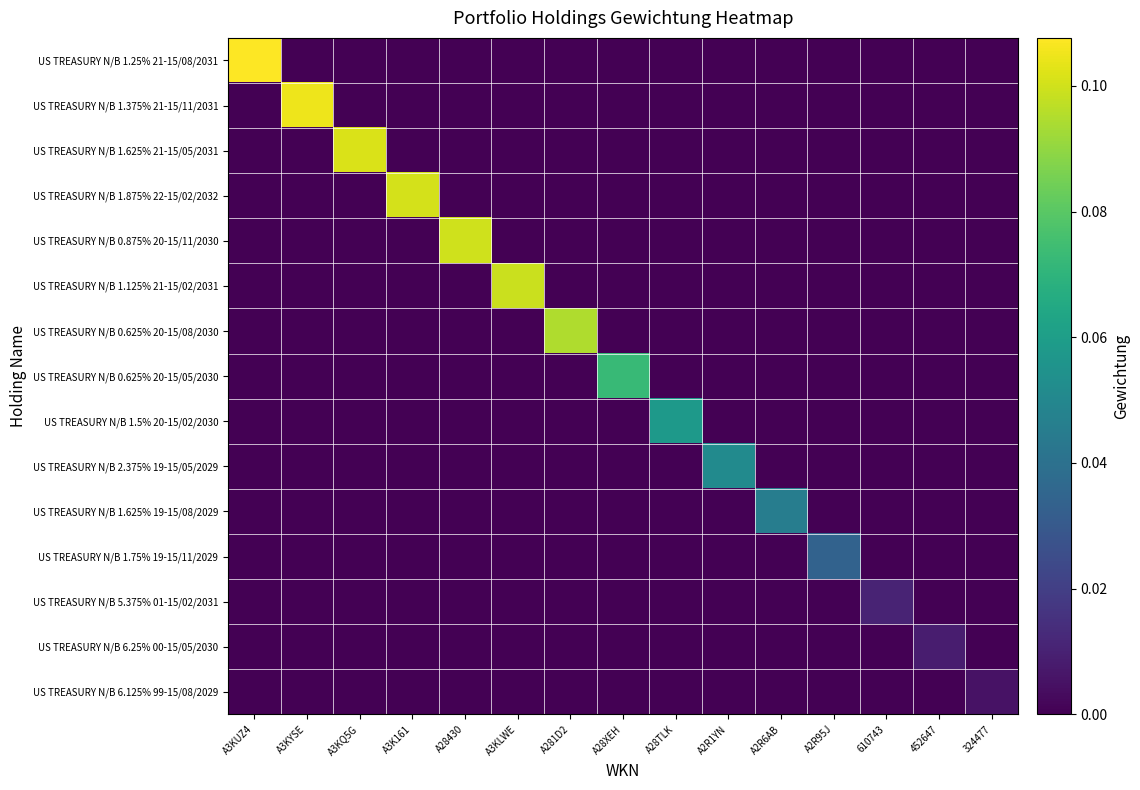

Reading left to right, transcribe all the data shown in this chart.

US TREASURY N/B 1.25% 21-15/08/2031: A3KUZ4=0.1	A3KYSE=0.0	A3KQ5G=0.0	A3K161=0.0	A28430=0.0	A3KLWE=0.0	A281D2=0.0	A28XEH=0.0	A28TLK=0.0	A2R1YN=0.0	A2R6AB=0.0	A2R95J=0.0	610743=0.0	452647=0.0	324477=0.0
US TREASURY N/B 1.375% 21-15/11/2031: A3KUZ4=0.0	A3KYSE=0.1	A3KQ5G=0.0	A3K161=0.0	A28430=0.0	A3KLWE=0.0	A281D2=0.0	A28XEH=0.0	A28TLK=0.0	A2R1YN=0.0	A2R6AB=0.0	A2R95J=0.0	610743=0.0	452647=0.0	324477=0.0
US TREASURY N/B 1.625% 21-15/05/2031: A3KUZ4=0.0	A3KYSE=0.0	A3KQ5G=0.1	A3K161=0.0	A28430=0.0	A3KLWE=0.0	A281D2=0.0	A28XEH=0.0	A28TLK=0.0	A2R1YN=0.0	A2R6AB=0.0	A2R95J=0.0	610743=0.0	452647=0.0	324477=0.0
US TREASURY N/B 1.875% 22-15/02/2032: A3KUZ4=0.0	A3KYSE=0.0	A3KQ5G=0.0	A3K161=0.1	A28430=0.0	A3KLWE=0.0	A281D2=0.0	A28XEH=0.0	A28TLK=0.0	A2R1YN=0.0	A2R6AB=0.0	A2R95J=0.0	610743=0.0	452647=0.0	324477=0.0
US TREASURY N/B 0.875% 20-15/11/2030: A3KUZ4=0.0	A3KYSE=0.0	A3KQ5G=0.0	A3K161=0.0	A28430=0.1	A3KLWE=0.0	A281D2=0.0	A28XEH=0.0	A28TLK=0.0	A2R1YN=0.0	A2R6AB=0.0	A2R95J=0.0	610743=0.0	452647=0.0	324477=0.0
US TREASURY N/B 1.125% 21-15/02/2031: A3KUZ4=0.0	A3KYSE=0.0	A3KQ5G=0.0	A3K161=0.0	A28430=0.0	A3KLWE=0.1	A281D2=0.0	A28XEH=0.0	A28TLK=0.0	A2R1YN=0.0	A2R6AB=0.0	A2R95J=0.0	610743=0.0	452647=0.0	324477=0.0
US TREASURY N/B 0.625% 20-15/08/2030: A3KUZ4=0.0	A3KYSE=0.0	A3KQ5G=0.0	A3K161=0.0	A28430=0.0	A3KLWE=0.0	A281D2=0.1	A28XEH=0.0	A28TLK=0.0	A2R1YN=0.0	A2R6AB=0.0	A2R95J=0.0	610743=0.0	452647=0.0	324477=0.0
US TREASURY N/B 0.625% 20-15/05/2030: A3KUZ4=0.0	A3KYSE=0.0	A3KQ5G=0.0	A3K161=0.0	A28430=0.0	A3KLWE=0.0	A281D2=0.0	A28XEH=0.1	A28TLK=0.0	A2R1YN=0.0	A2R6AB=0.0	A2R95J=0.0	610743=0.0	452647=0.0	324477=0.0
US TREASURY N/B 1.5% 20-15/02/2030: A3KUZ4=0.0	A3KYSE=0.0	A3KQ5G=0.0	A3K161=0.0	A28430=0.0	A3KLWE=0.0	A281D2=0.0	A28XEH=0.0	A28TLK=0.1	A2R1YN=0.0	A2R6AB=0.0	A2R95J=0.0	610743=0.0	452647=0.0	324477=0.0
US TREASURY N/B 2.375% 19-15/05/2029: A3KUZ4=0.0	A3KYSE=0.0	A3KQ5G=0.0	A3K161=0.0	A28430=0.0	A3KLWE=0.0	A281D2=0.0	A28XEH=0.0	A28TLK=0.0	A2R1YN=0.1	A2R6AB=0.0	A2R95J=0.0	610743=0.0	452647=0.0	324477=0.0
US TREASURY N/B 1.625% 19-15/08/2029: A3KUZ4=0.0	A3KYSE=0.0	A3KQ5G=0.0	A3K161=0.0	A28430=0.0	A3KLWE=0.0	A281D2=0.0	A28XEH=0.0	A28TLK=0.0	A2R1YN=0.0	A2R6AB=0.0	A2R95J=0.0	610743=0.0	452647=0.0	324477=0.0
US TREASURY N/B 1.75% 19-15/11/2029: A3KUZ4=0.0	A3KYSE=0.0	A3KQ5G=0.0	A3K161=0.0	A28430=0.0	A3KLWE=0.0	A281D2=0.0	A28XEH=0.0	A28TLK=0.0	A2R1YN=0.0	A2R6AB=0.0	A2R95J=0.0	610743=0.0	452647=0.0	324477=0.0
US TREASURY N/B 5.375% 01-15/02/2031: A3KUZ4=0.0	A3KYSE=0.0	A3KQ5G=0.0	A3K161=0.0	A28430=0.0	A3KLWE=0.0	A281D2=0.0	A28XEH=0.0	A28TLK=0.0	A2R1YN=0.0	A2R6AB=0.0	A2R95J=0.0	610743=0.0	452647=0.0	324477=0.0
US TREASURY N/B 6.25% 00-15/05/2030: A3KUZ4=0.0	A3KYSE=0.0	A3KQ5G=0.0	A3K161=0.0	A28430=0.0	A3KLWE=0.0	A281D2=0.0	A28XEH=0.0	A28TLK=0.0	A2R1YN=0.0	A2R6AB=0.0	A2R95J=0.0	610743=0.0	452647=0.0	324477=0.0
US TREASURY N/B 6.125% 99-15/08/2029: A3KUZ4=0.0	A3KYSE=0.0	A3KQ5G=0.0	A3K161=0.0	A28430=0.0	A3KLWE=0.0	A281D2=0.0	A28XEH=0.0	A28TLK=0.0	A2R1YN=0.0	A2R6AB=0.0	A2R95J=0.0	610743=0.0	452647=0.0	324477=0.0